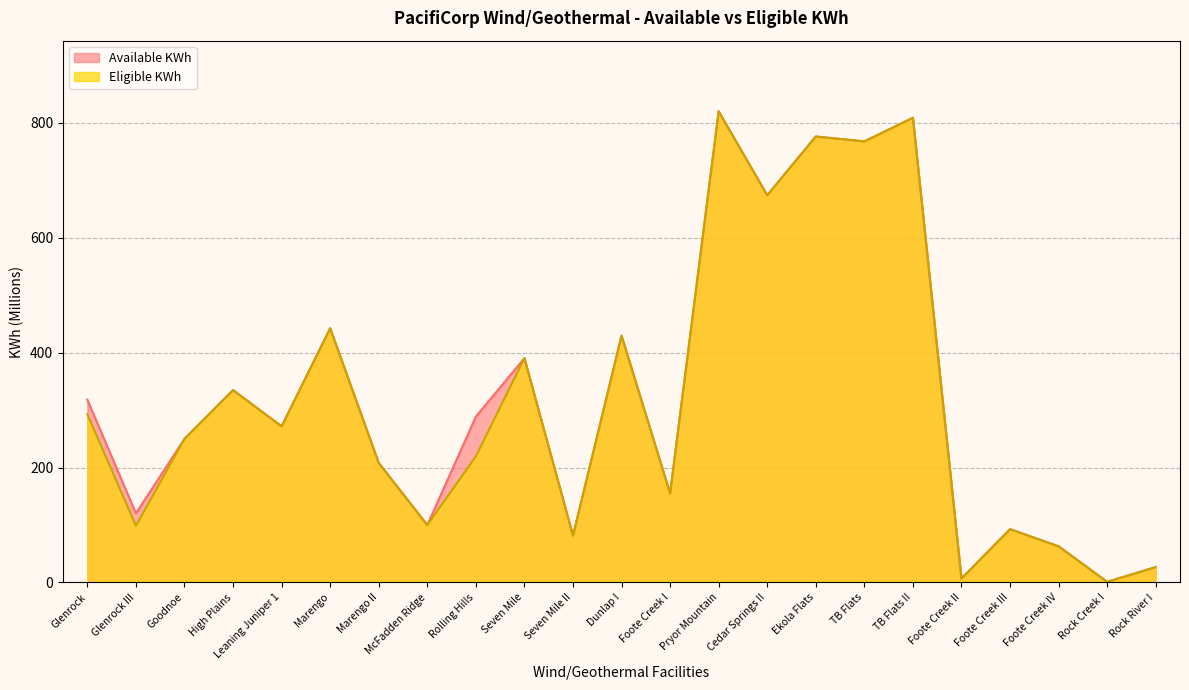

Reading left to right, list all the values displayed in this chart.

Available KWh: 318.2	120.3	250.0	334.8	271.8	442.6	208.0	99.9	288.7	390.5	81.4	429.6	154.9	820.3	674.2	776.4	767.9	809.1	6.7	92.7	62.8	0.9	26.7
Eligible KWh: 292.7	98.6	250.0	334.8	271.8	442.6	208.0	99.9	219.4	390.5	81.4	429.6	154.9	820.3	674.2	776.4	767.9	809.1	6.7	92.7	62.8	0.9	26.7